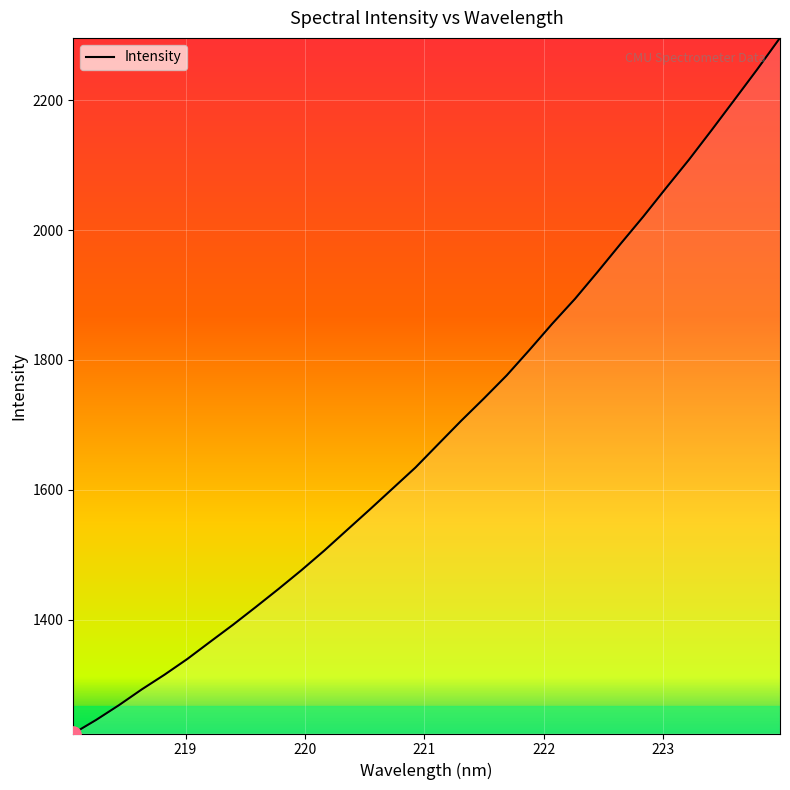

What is the difference between the maximum and minimum values?

1071.1